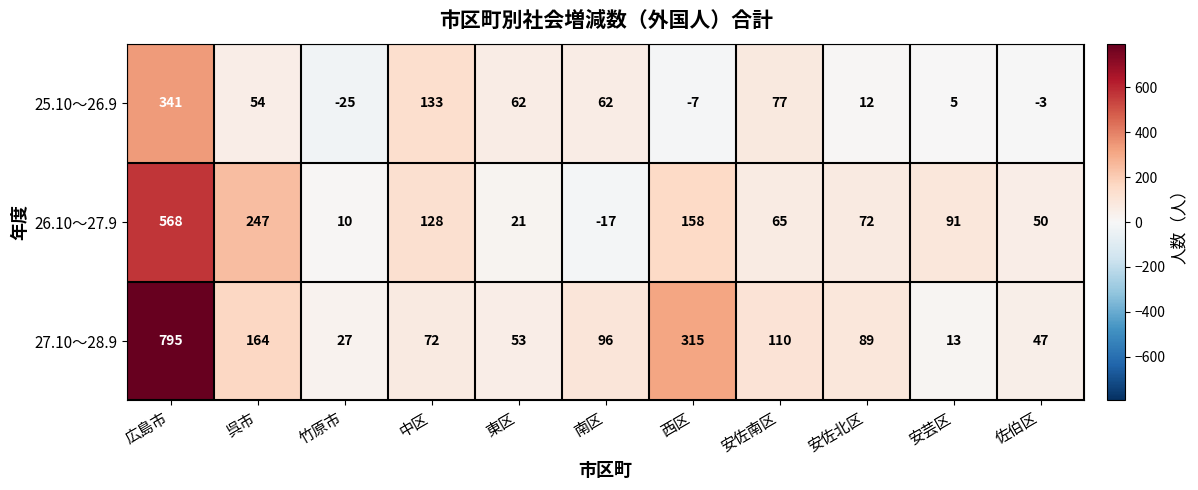

At which label does 26.10～27.9 first exceed 72?

広島市